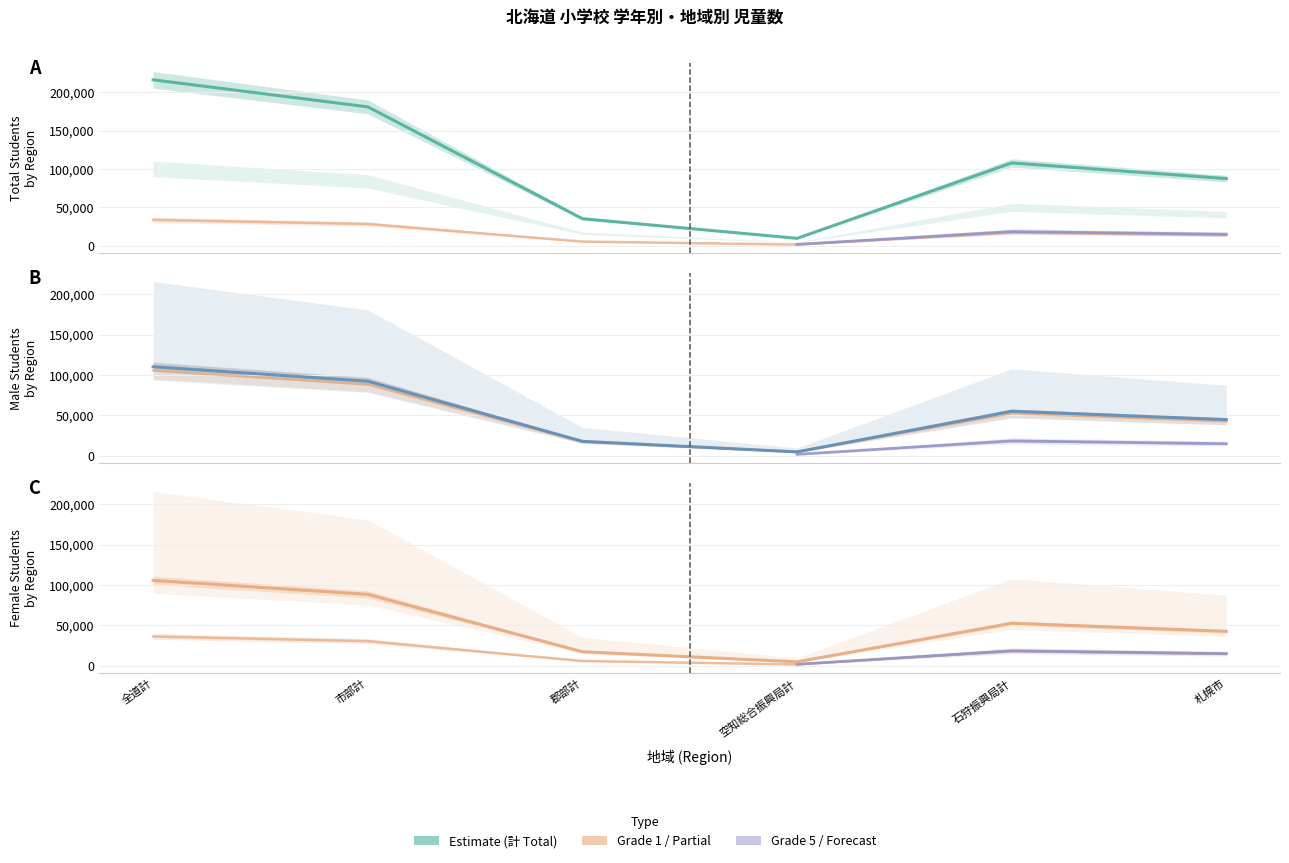

What position from the left is 市部計?

2